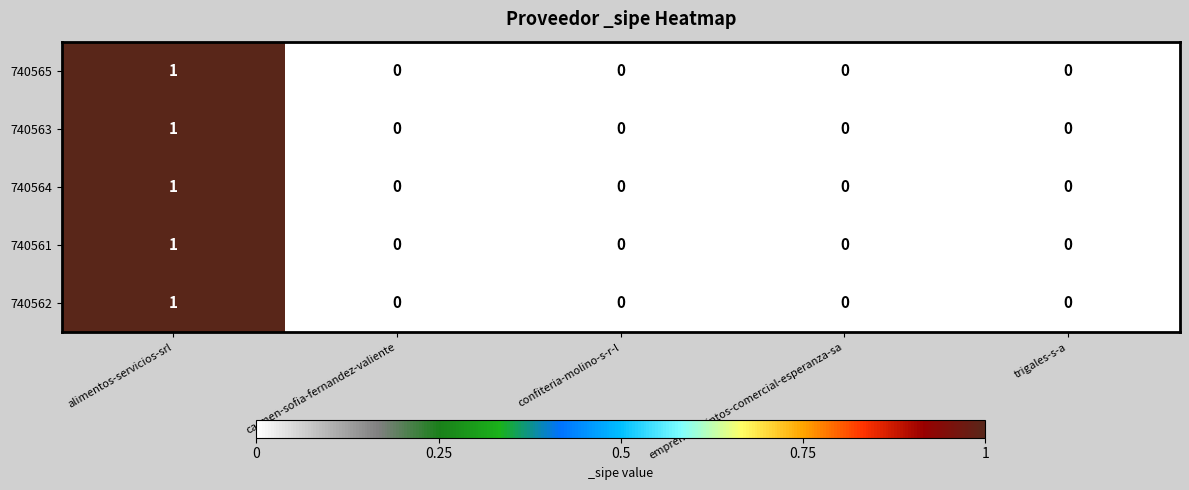

Which label corresponds to the largest value in the chart?

alimentos-servicios-srl